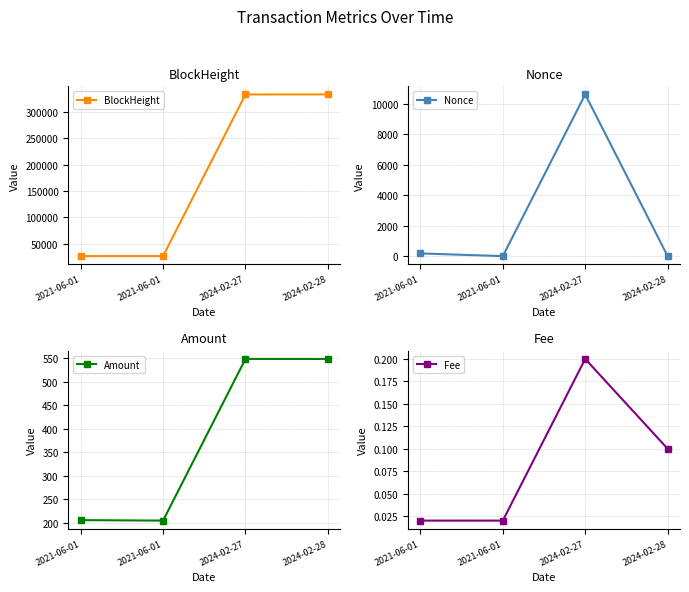

Reading left to right, transcribe all the data shown in this chart.

BlockHeight: 2021-06-01=26208.0	2021-06-01=26214.0	2024-02-27=333509.0	2024-02-28=333591.0
Nonce: 2021-06-01=175.0	2021-06-01=0.0	2024-02-27=10611.0	2024-02-28=1.0
Amount: 2021-06-01=205.9	2021-06-01=204.9	2024-02-27=548.9	2024-02-28=548.8
Fee: 2021-06-01=0.0	2021-06-01=0.0	2024-02-27=0.2	2024-02-28=0.1